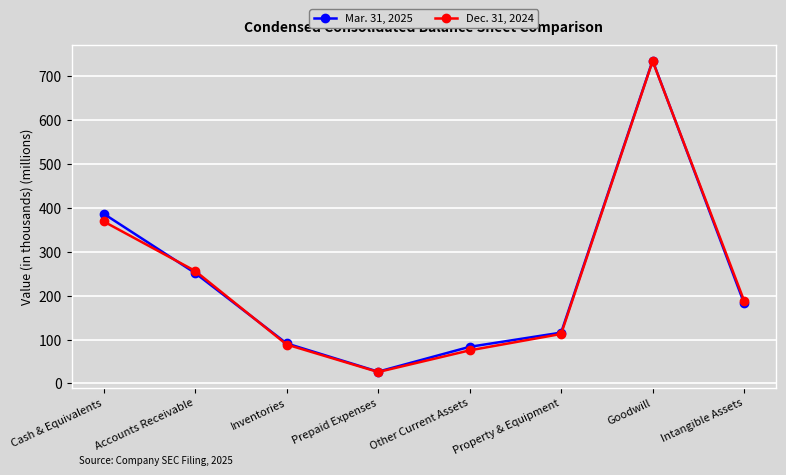

What is the difference between the highest and lowest values at Inventories?

2.5